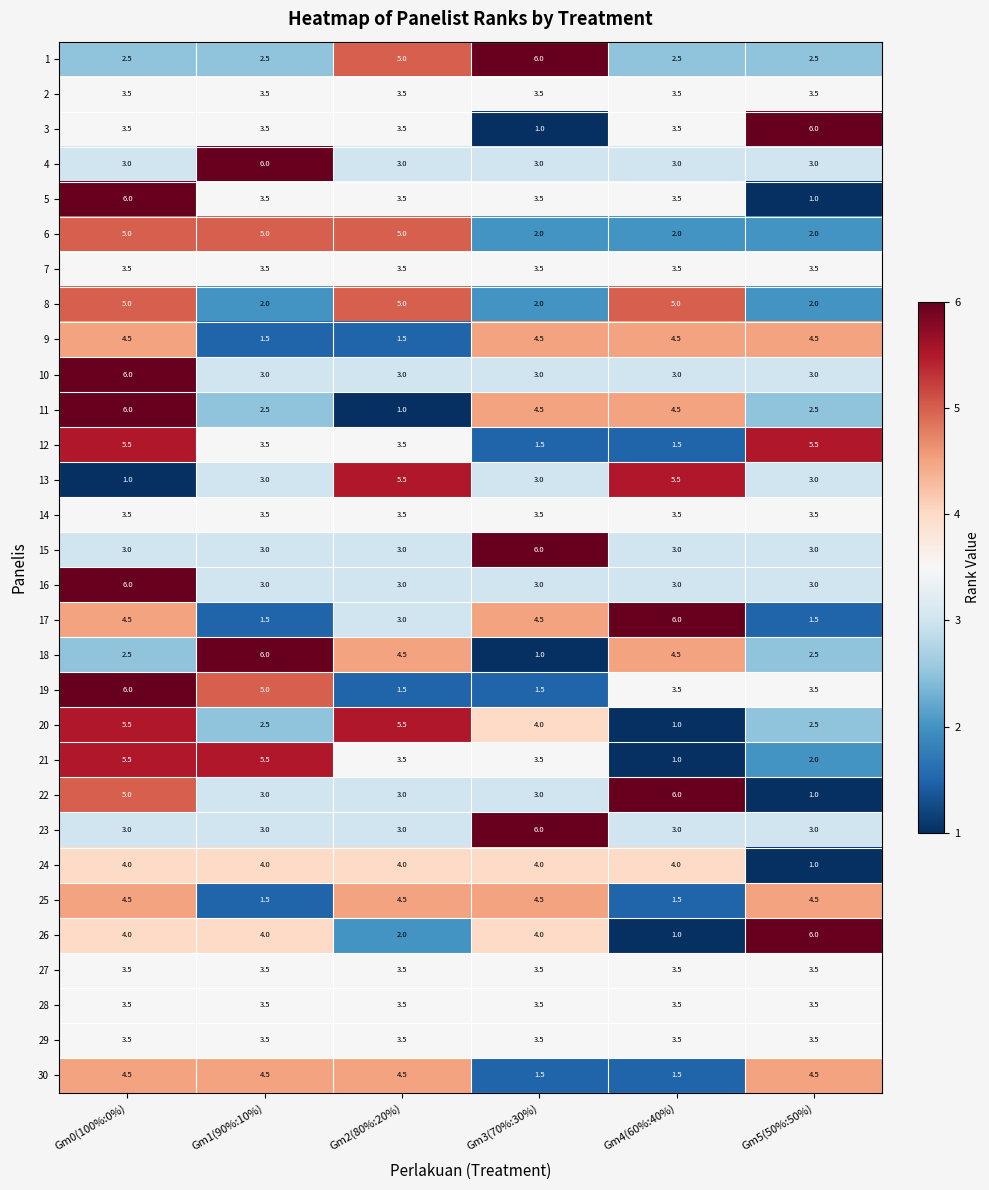

Between Gm0(100%:0%) and Gm5(50%:50%), which series saw the biggest shift?

5